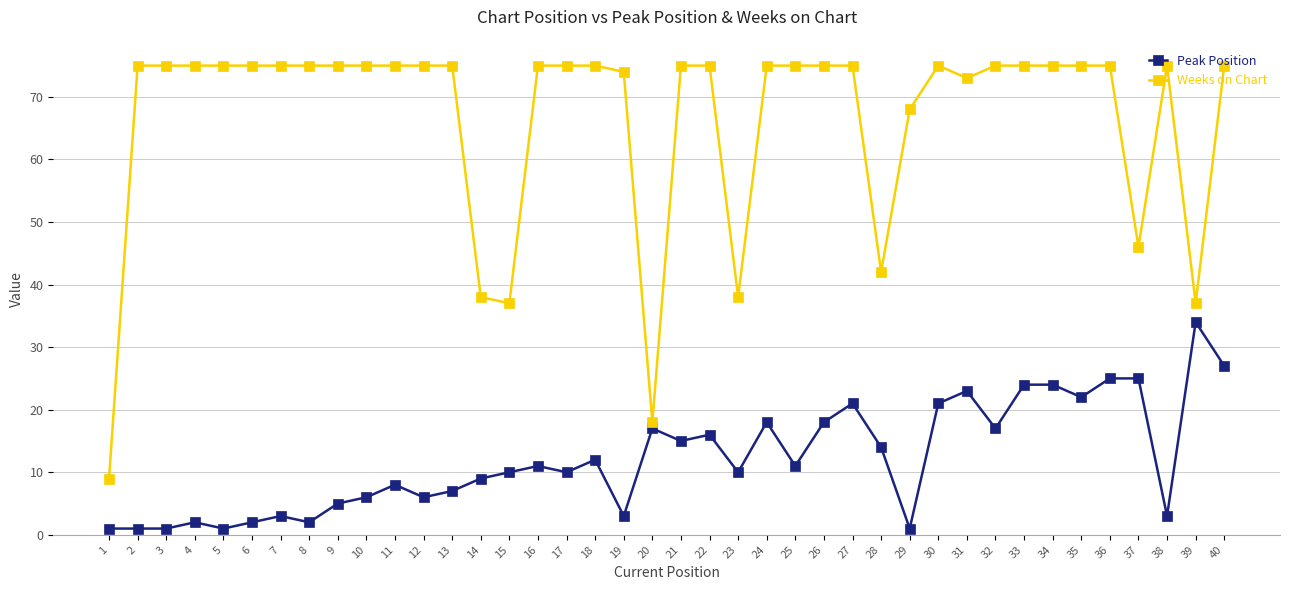

True or false: Peak Position and Weeks on Chart intersect in this chart.

False